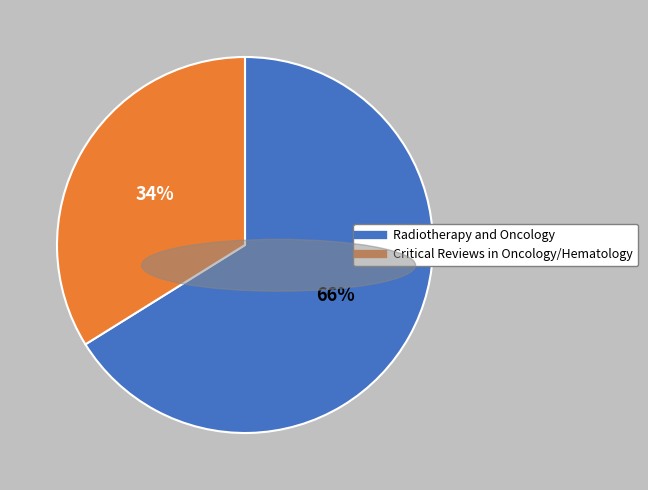

Is there a majority slice in this chart?

Yes